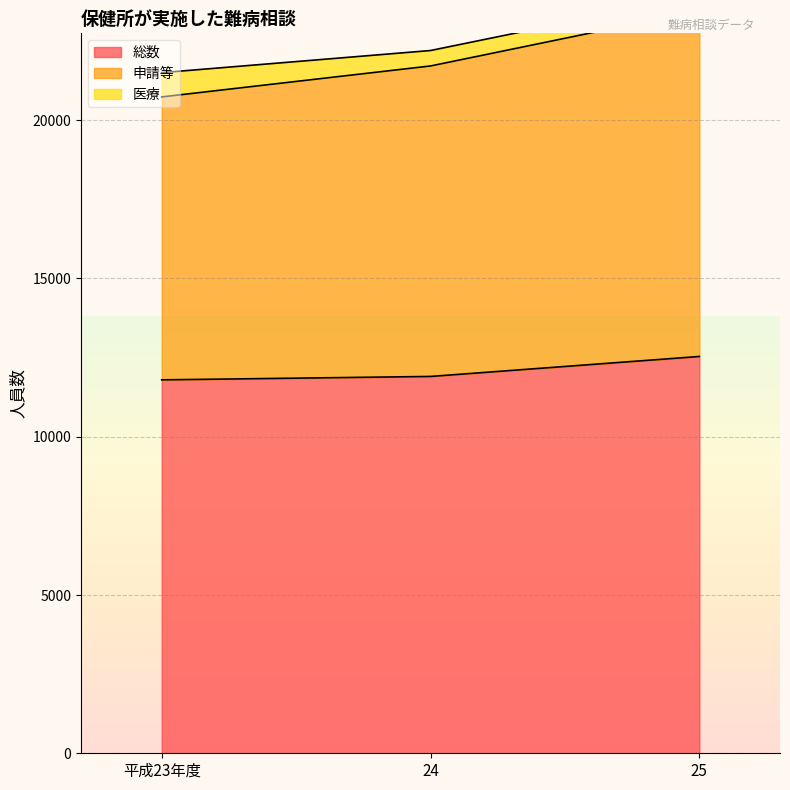

How many data points in 申請等 are above 21714?

1